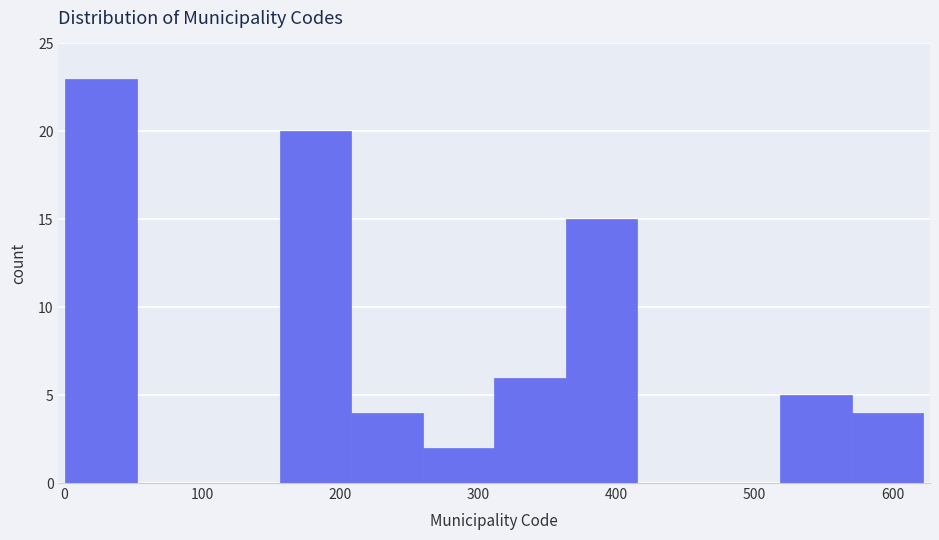

Reading left to right, transcribe this chart: for each bar, give the range it covers on the x-axis and its height. Neither the bar edges nor the heights are printed on the chart, so give them approximately, as read against the axes.

0 to 50: 23
50 to 100: 0
100 to 160: 0
160 to 210: 20
210 to 260: 4
260 to 310: 2
310 to 360: 6
360 to 420: 15
420 to 470: 0
470 to 520: 0
520 to 570: 5
570 to 620: 4